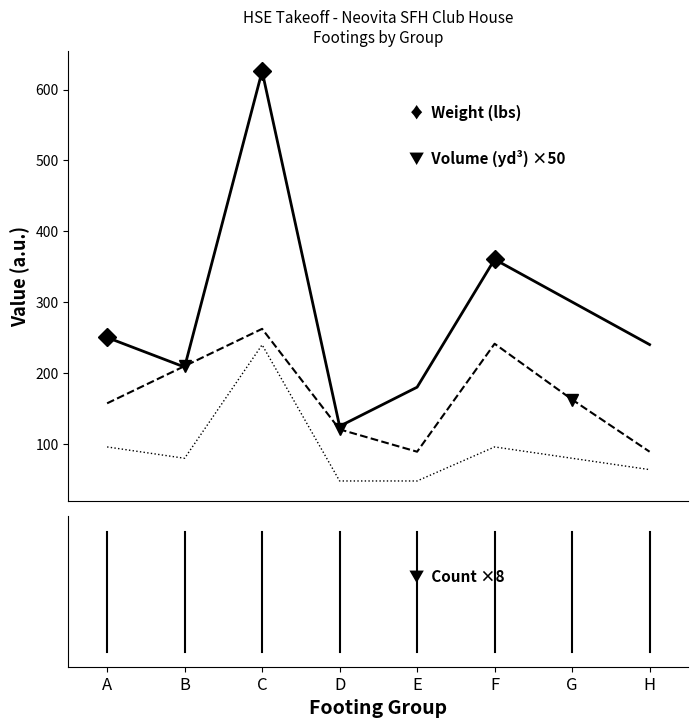

What is the minimum value shown in the chart?

48.0